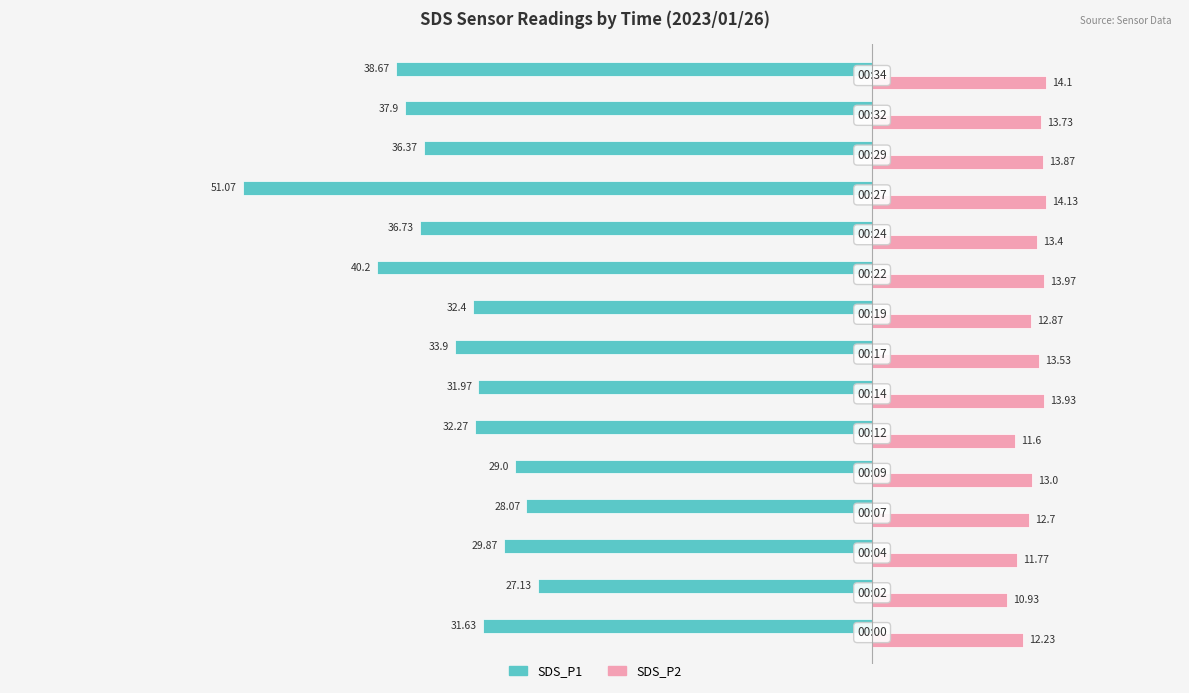

What is the average value of the SDS_P1 series?

-34.5